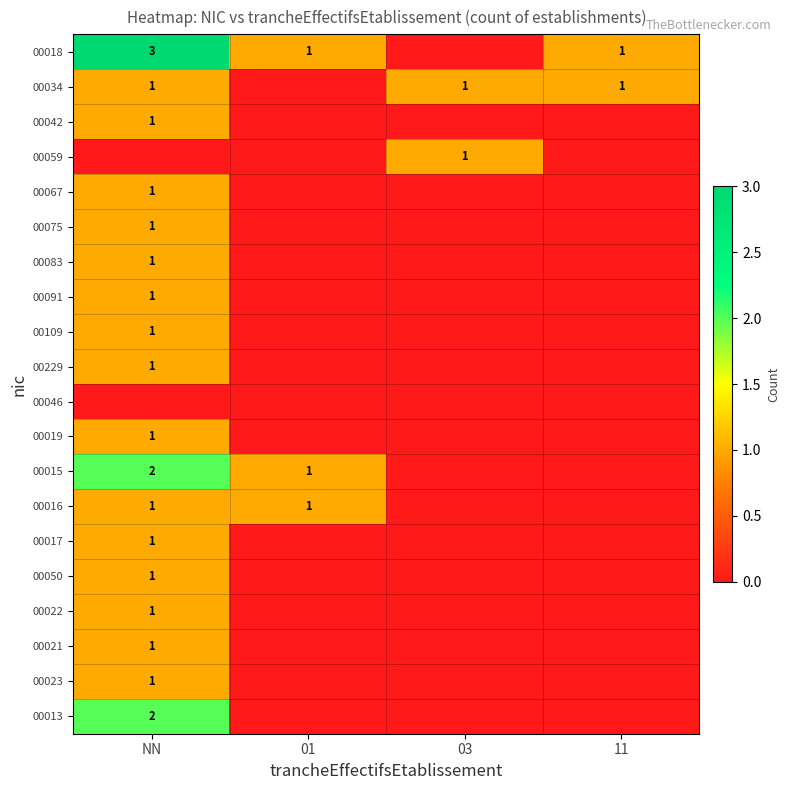

The value of 00017 at NN is 1. True or false?

True